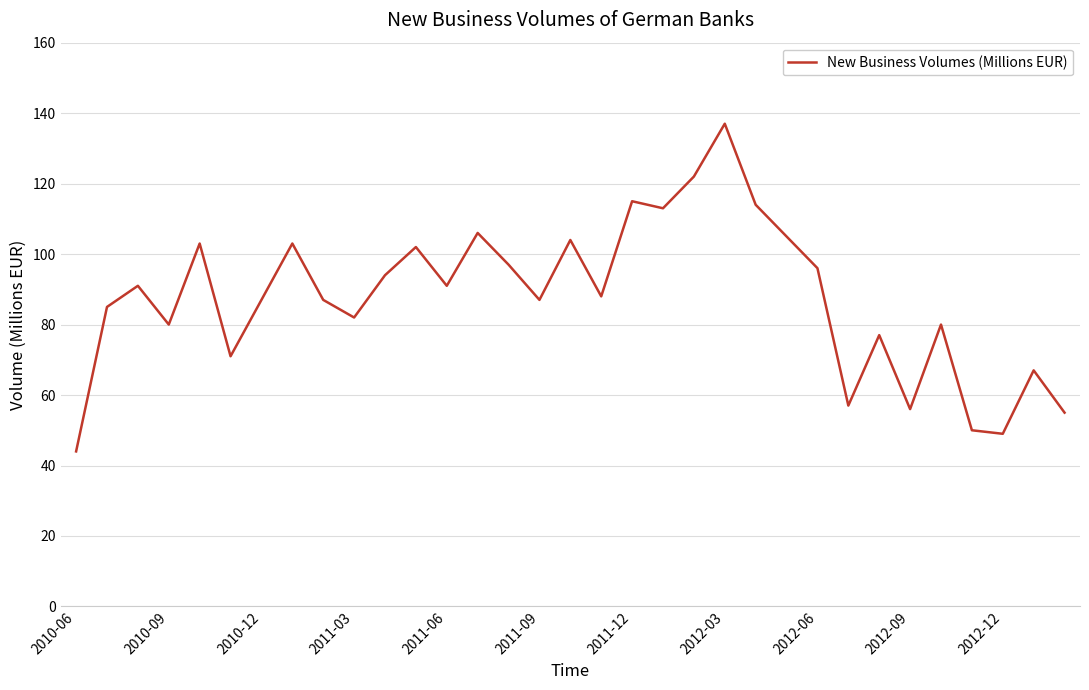

What is the minimum value shown in the chart?

44